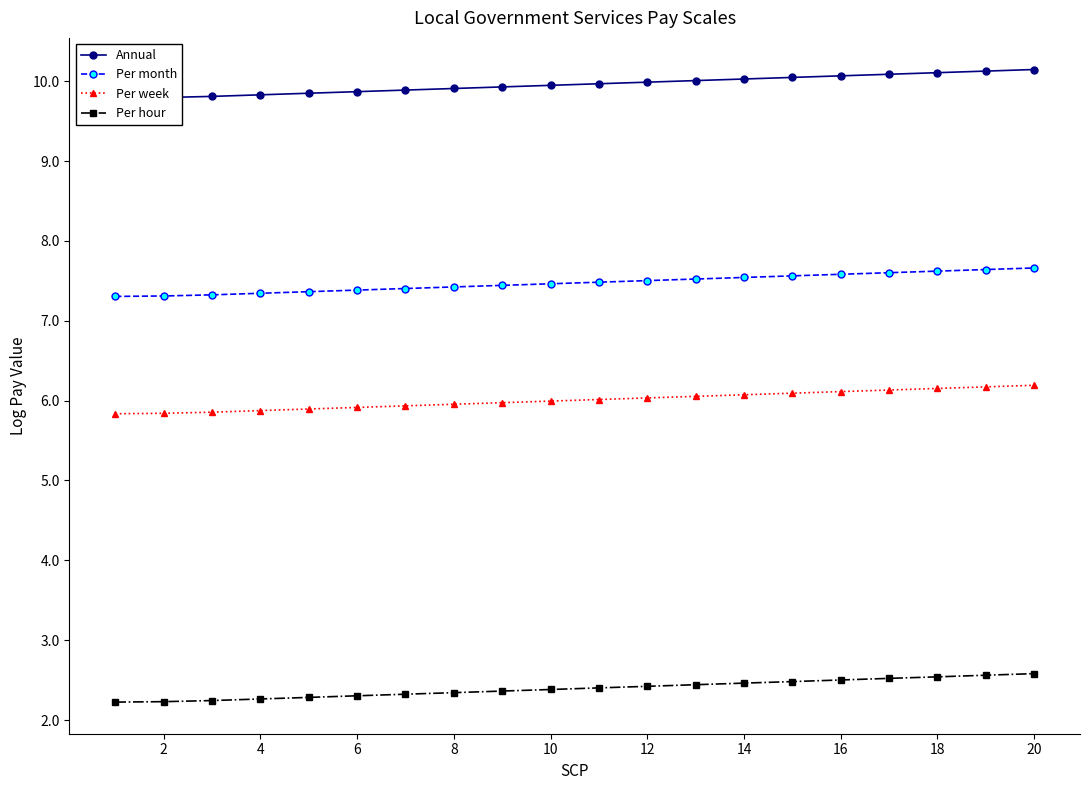

What is the difference between the second highest and second lowest values in the Per month series?

0.3